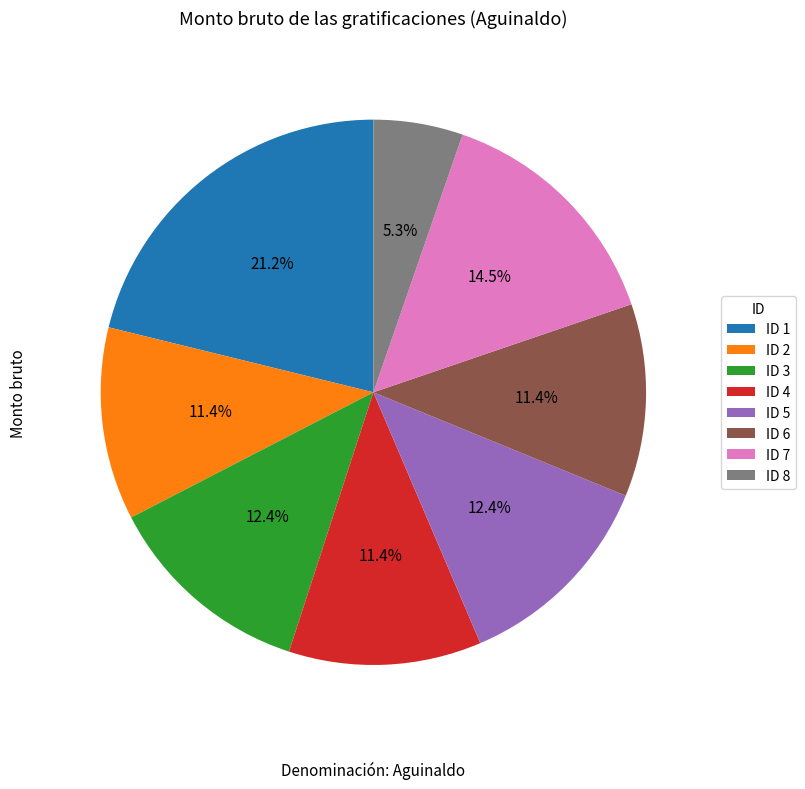

What percentage do ID 8 and ID 3 together represent?

17.7%